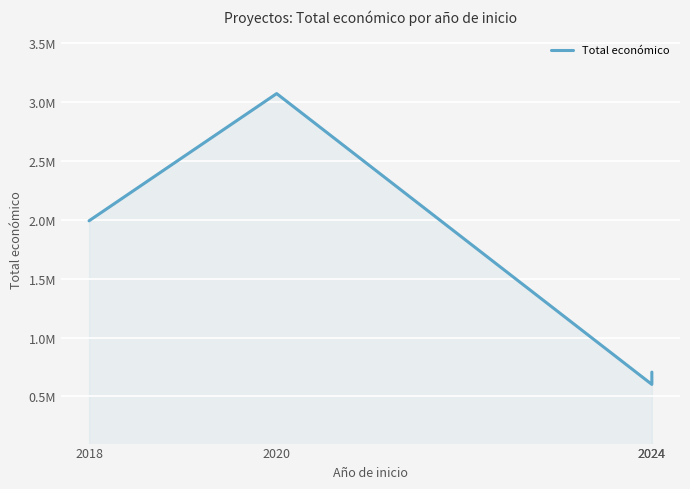

The value at 2020 is 1882453.3. True or false?

False